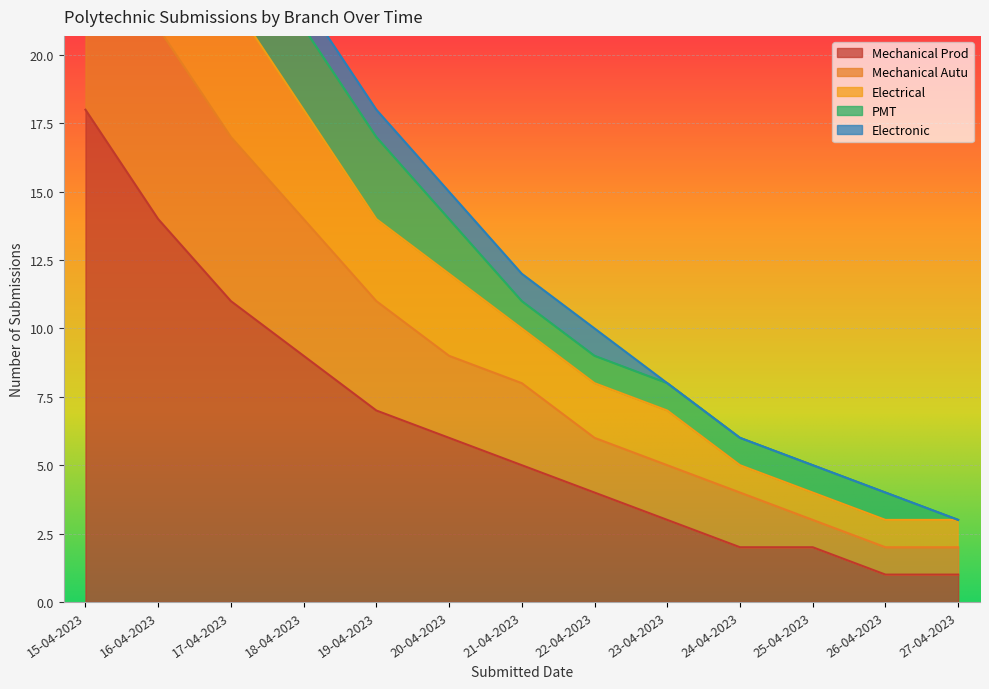

Is it true that the value at 23-04-2023 is 8?

True